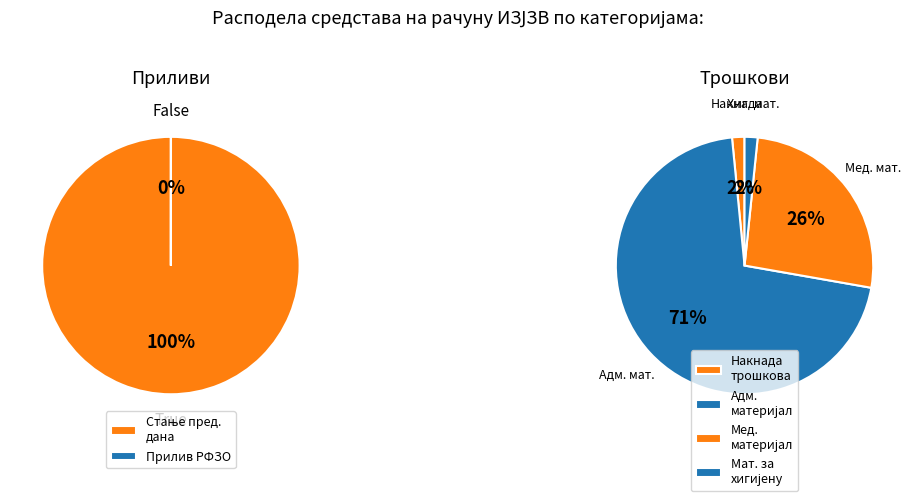

Approximately how many times larger is the value at МЕДИЦИНСКИ И ЛАБОРАТОРИЈСКИ МАТЕРИЈАЛ compared to ПРИЛИВ РФЗО ПО УГОВОРУ ЗА 2019.?

22.8